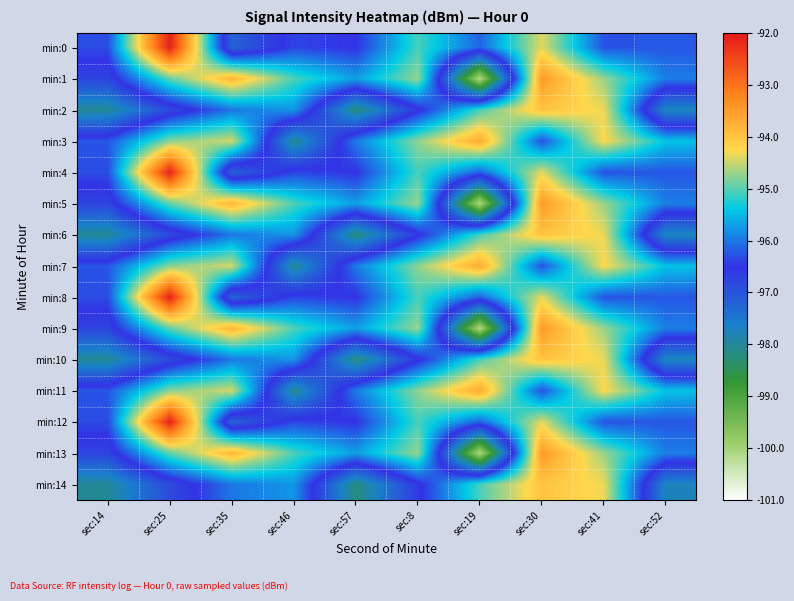

Reading left to right, list all the values displayed in this chart.

min:0: sec:14=-96.3	sec:25=-92.1	sec:35=-97.2	sec:46=-96.4	sec:57=-96.5	sec:8=-95.1	sec:19=-96.2	sec:30=-94.4	sec:41=-96.3	sec:52=-96.2
min:1: sec:14=-96.8	sec:25=-95.0	sec:35=-93.8	sec:46=-95.0	sec:57=-95.7	sec:8=-94.7	sec:19=-100.2	sec:30=-93.5	sec:41=-94.7	sec:52=-96.0
min:2: sec:14=-98.0	sec:25=-96.8	sec:35=-96.0	sec:46=-95.8	sec:57=-98.2	sec:8=-96.6	sec:19=-95.1	sec:30=-94.0	sec:41=-94.3	sec:52=-97.8
min:3: sec:14=-96.2	sec:25=-94.8	sec:35=-94.5	sec:46=-98.1	sec:57=-96.0	sec:8=-94.8	sec:19=-93.7	sec:30=-96.3	sec:41=-94.2	sec:52=-95.4
min:4: sec:14=-96.3	sec:25=-92.1	sec:35=-97.2	sec:46=-96.4	sec:57=-96.5	sec:8=-95.1	sec:19=-96.2	sec:30=-94.4	sec:41=-96.3	sec:52=-96.2
min:5: sec:14=-96.8	sec:25=-95.0	sec:35=-93.8	sec:46=-95.0	sec:57=-95.7	sec:8=-94.7	sec:19=-100.2	sec:30=-93.5	sec:41=-94.7	sec:52=-96.0
min:6: sec:14=-98.0	sec:25=-96.8	sec:35=-96.0	sec:46=-95.8	sec:57=-98.2	sec:8=-96.6	sec:19=-95.1	sec:30=-94.0	sec:41=-94.3	sec:52=-97.8
min:7: sec:14=-96.2	sec:25=-94.8	sec:35=-94.5	sec:46=-98.1	sec:57=-96.0	sec:8=-94.8	sec:19=-93.7	sec:30=-96.3	sec:41=-94.2	sec:52=-95.4
min:8: sec:14=-96.3	sec:25=-92.1	sec:35=-97.2	sec:46=-96.4	sec:57=-96.5	sec:8=-95.1	sec:19=-96.2	sec:30=-94.4	sec:41=-96.3	sec:52=-96.2
min:9: sec:14=-96.8	sec:25=-95.0	sec:35=-93.8	sec:46=-95.0	sec:57=-95.7	sec:8=-94.7	sec:19=-100.2	sec:30=-93.5	sec:41=-94.7	sec:52=-96.0
min:10: sec:14=-98.0	sec:25=-96.8	sec:35=-96.0	sec:46=-95.8	sec:57=-98.2	sec:8=-96.6	sec:19=-95.1	sec:30=-94.0	sec:41=-94.3	sec:52=-97.8
min:11: sec:14=-96.2	sec:25=-94.8	sec:35=-94.5	sec:46=-98.1	sec:57=-96.0	sec:8=-94.8	sec:19=-93.7	sec:30=-96.3	sec:41=-94.2	sec:52=-95.4
min:12: sec:14=-96.3	sec:25=-92.1	sec:35=-97.2	sec:46=-96.4	sec:57=-96.5	sec:8=-95.1	sec:19=-96.2	sec:30=-94.4	sec:41=-96.3	sec:52=-96.2
min:13: sec:14=-96.8	sec:25=-95.0	sec:35=-93.8	sec:46=-95.0	sec:57=-95.7	sec:8=-94.7	sec:19=-100.2	sec:30=-93.5	sec:41=-94.7	sec:52=-96.0
min:14: sec:14=-98.0	sec:25=-96.8	sec:35=-96.0	sec:46=-95.8	sec:57=-98.2	sec:8=-96.6	sec:19=-95.1	sec:30=-94.0	sec:41=-94.3	sec:52=-97.8